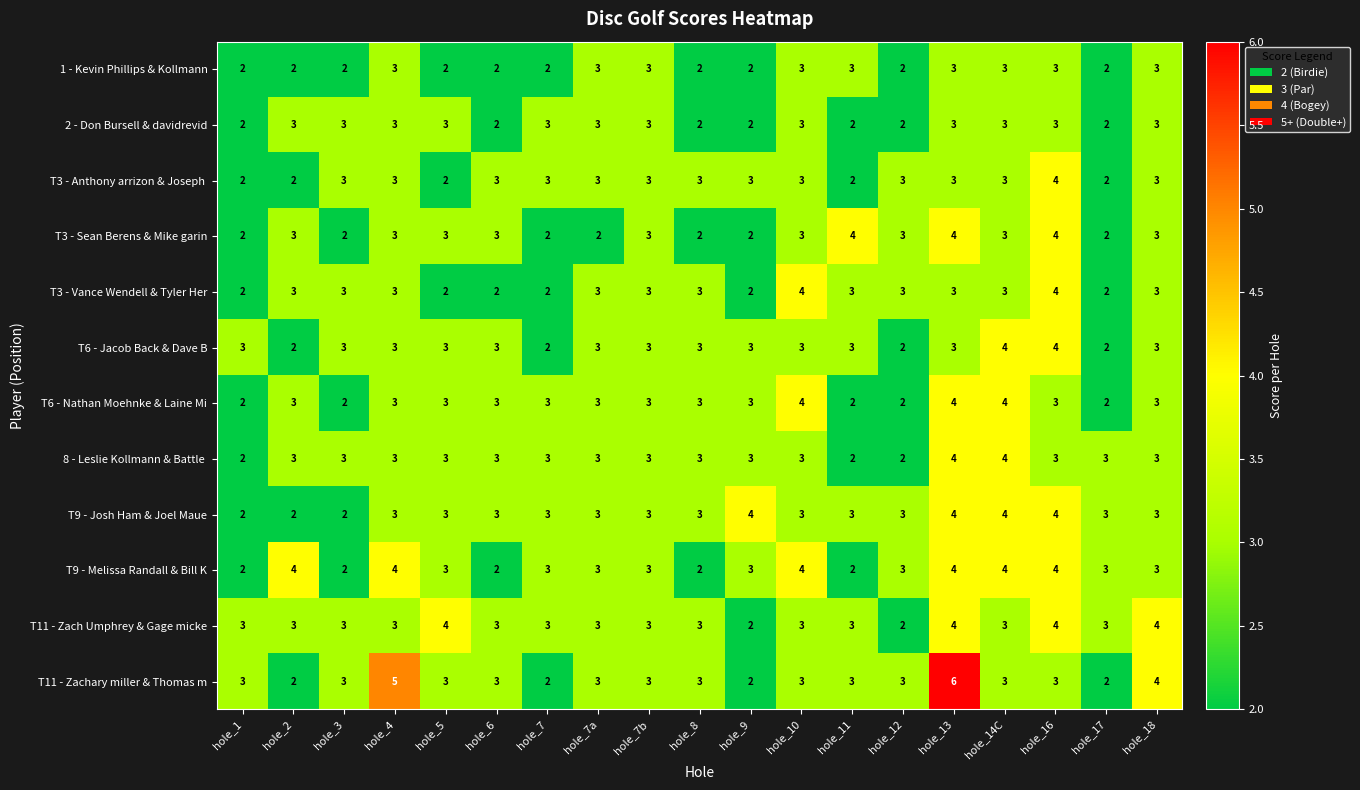

Count the number of categories in the chart.

19